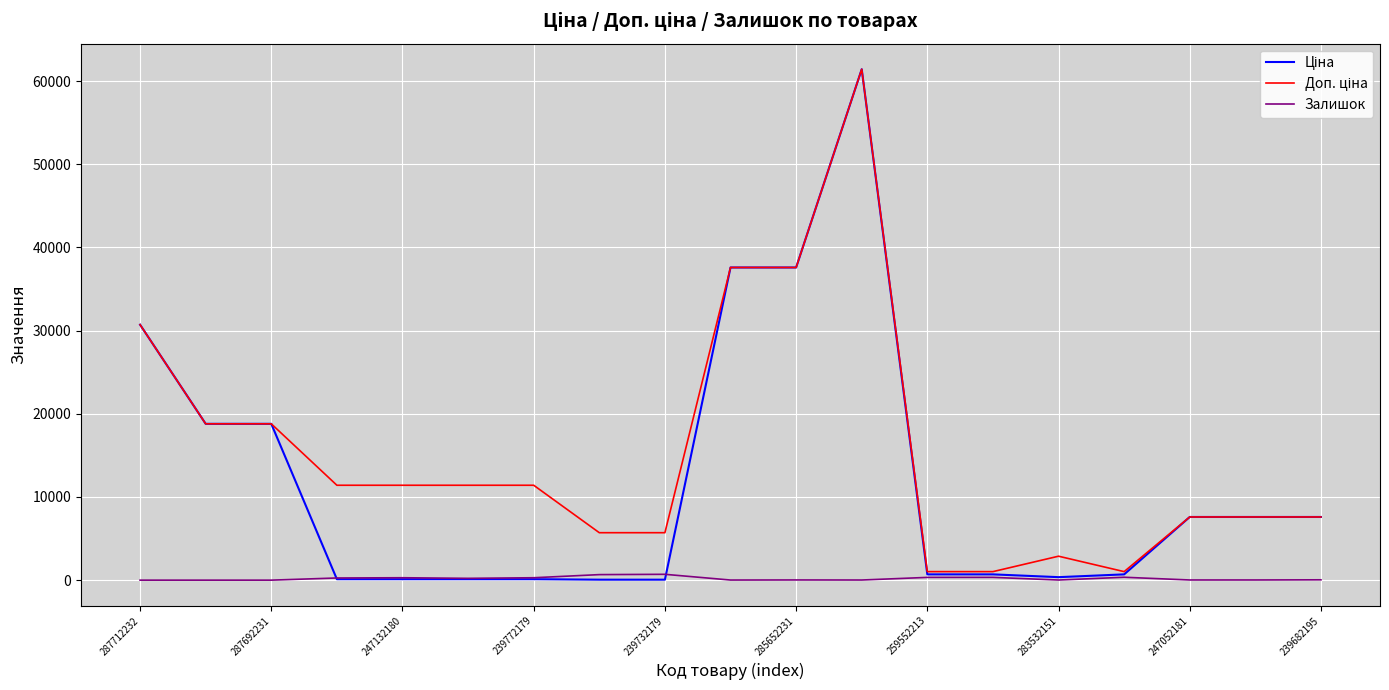

At how many categories does at least one series exceed 42697?

1